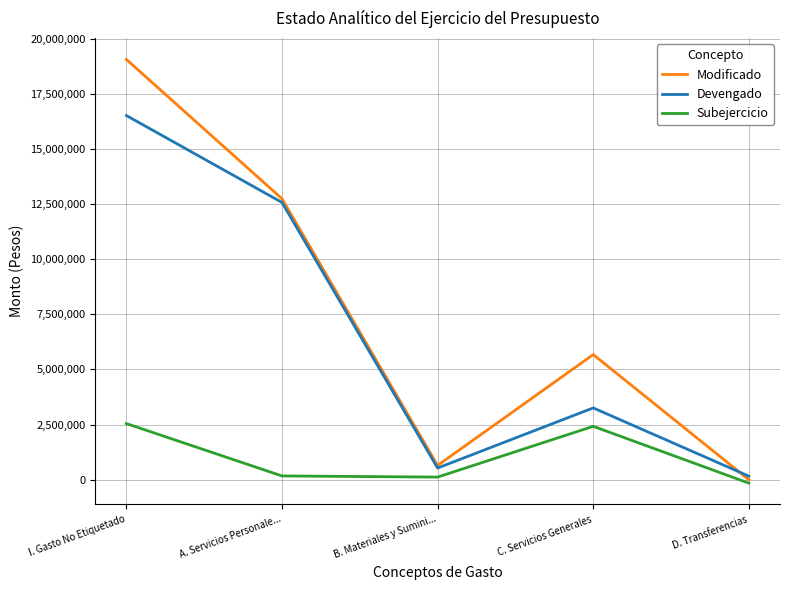

What is the highest value of the Devengado series?

16521850.9